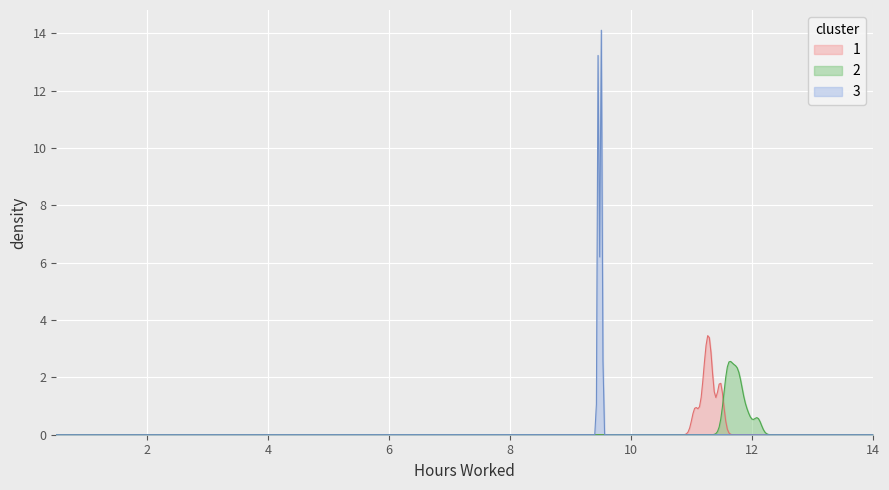

How many points are lower than both their immediate neighbors (excluding endpoints)?

8